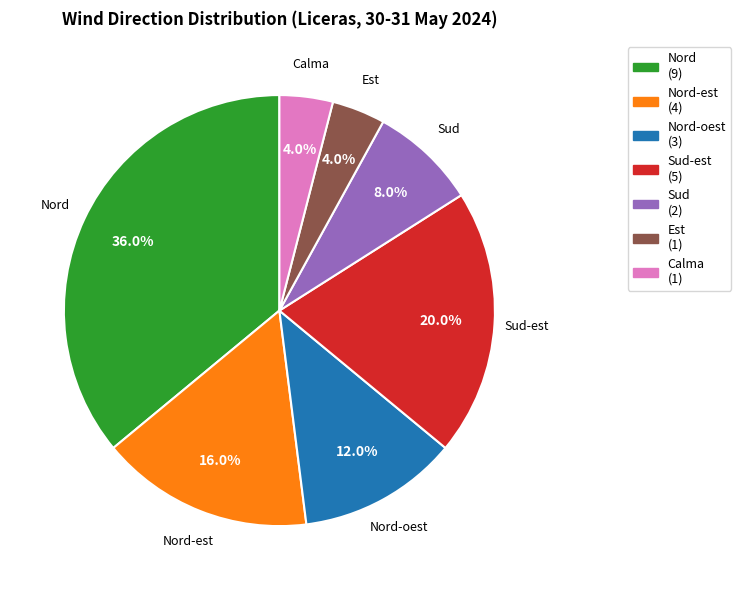

To the nearest percent, what is the average slice percentage?

14%